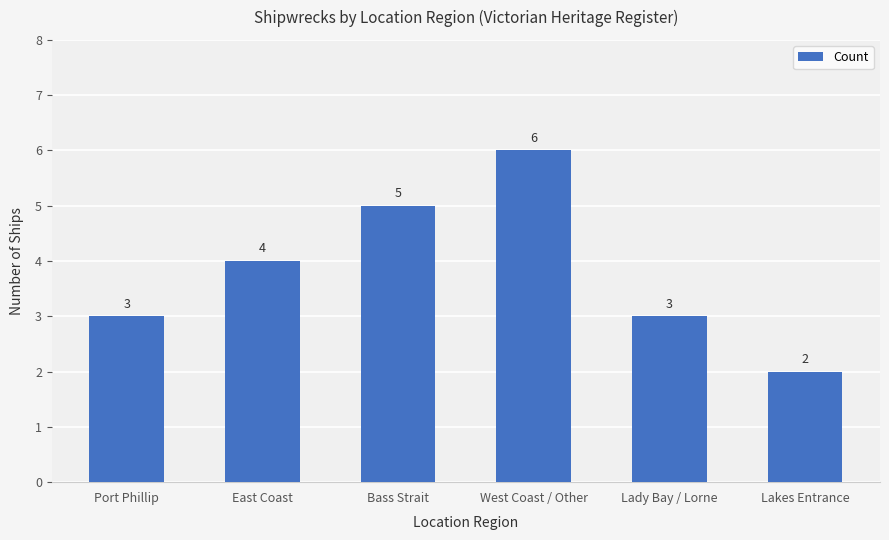

What is the difference between the second highest and second lowest values?

2